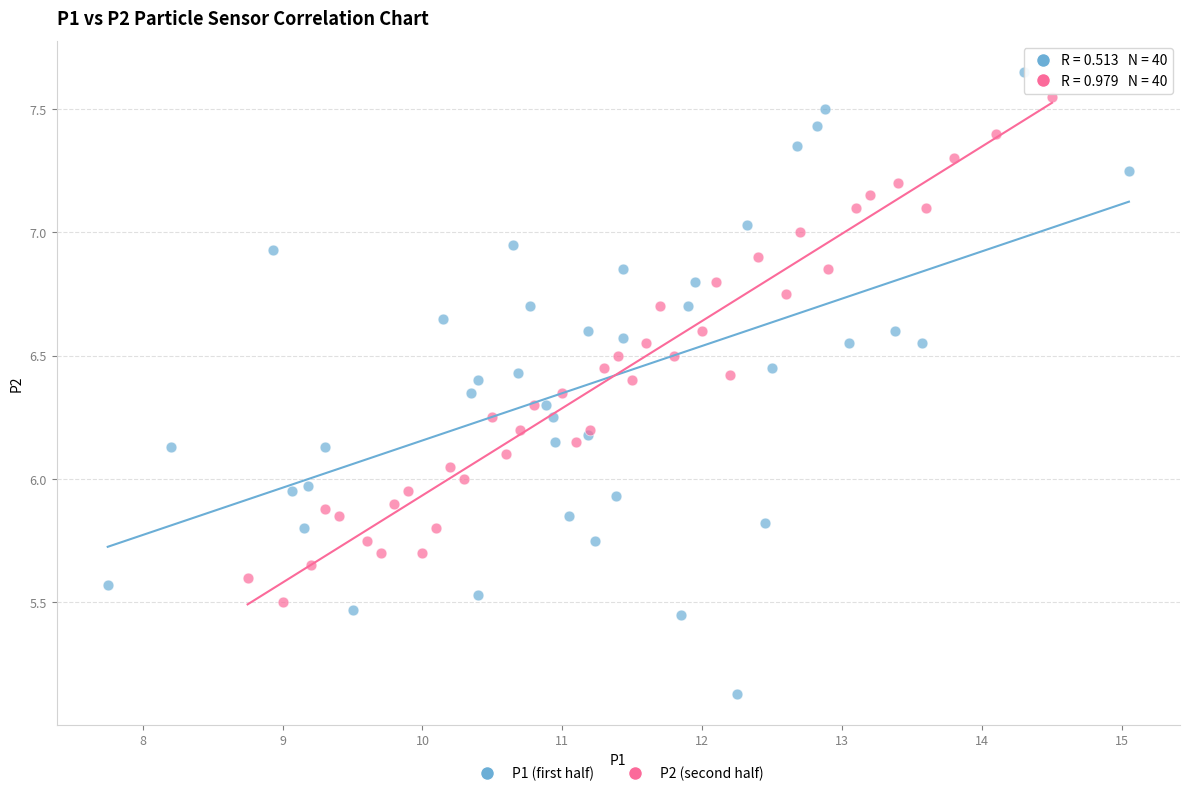

Which series reaches the minimum Y coordinate?

P1 (first half)